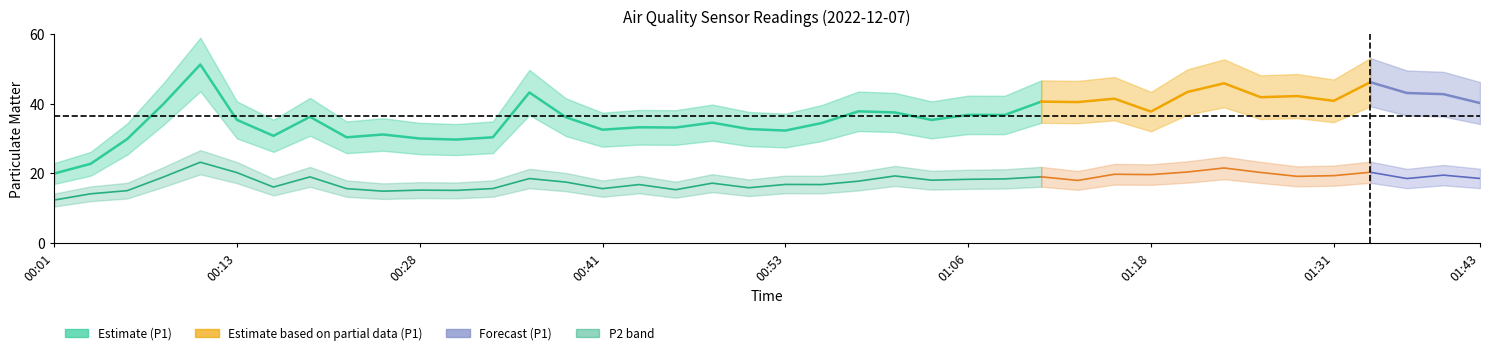

Reading right to left, extract all data points from this chart.

40.6	36.8	36.8	35.3	37.5	37.8	34.5	32.3	32.7	34.5	33.1	33.2	32.5	36.1	43.2	30.4	29.7	30.0	31.1	30.4	36.2	30.8	35.4	51.2	40.0	29.9	22.8	19.9